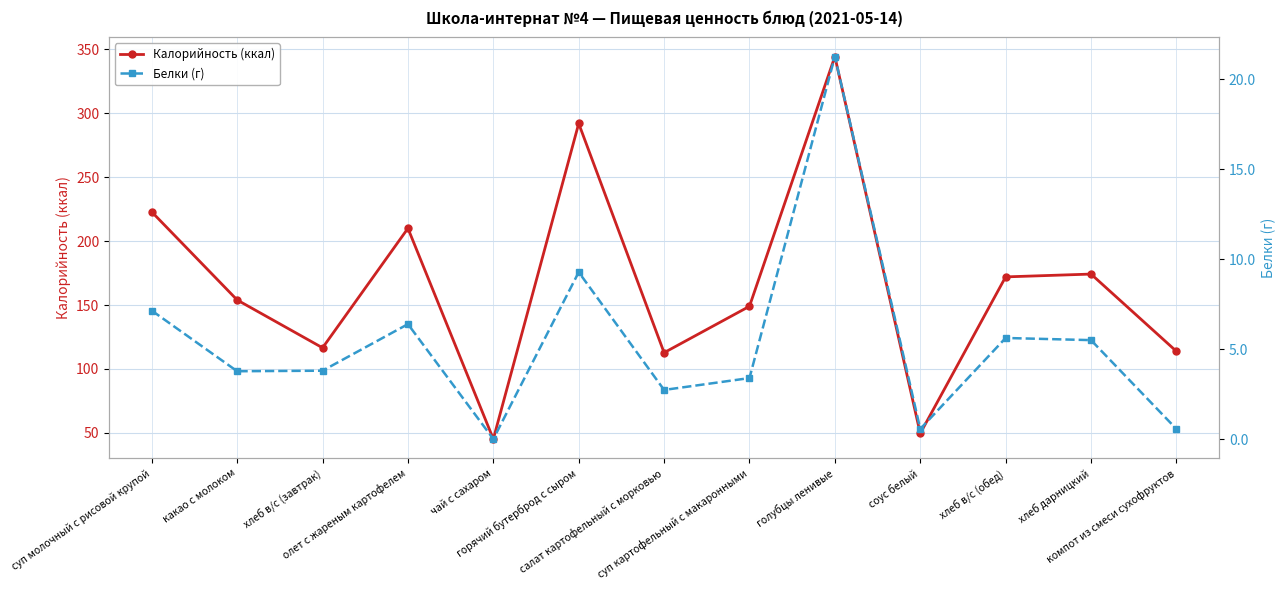

Count the number of categories in the chart.

13